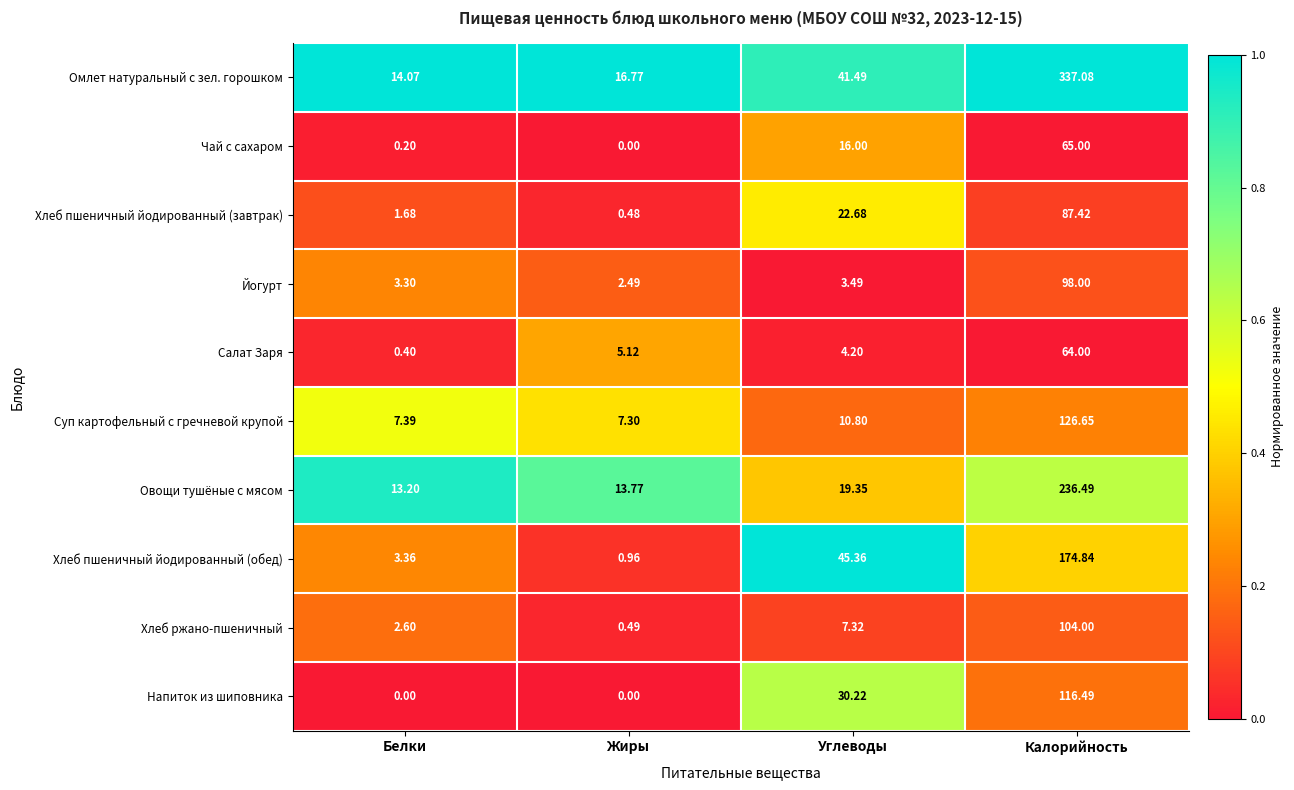

Rank the series at Углеводы from lowest to highest value.

Йогурт, Салат Заря, Хлеб ржано-пшеничный, Суп картофельный с гречневой крупой, Чай с сахаром, Овощи тушёные с мясом, Хлеб пшеничный йодированный (завтрак), Напиток из шиповника, Омлет натуральный с зел. горошком, Хлеб пшеничный йодированный (обед)